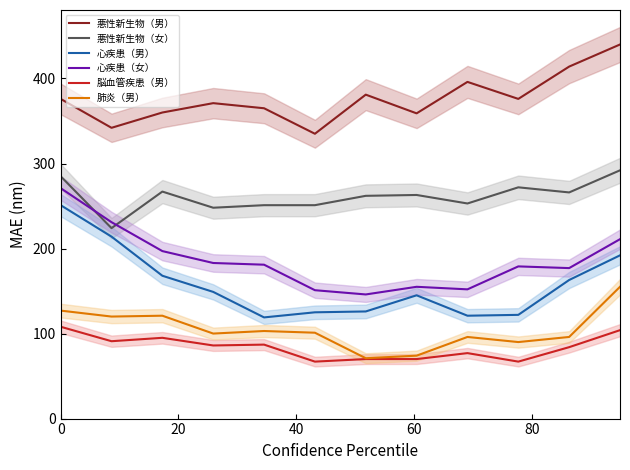

True or false: 心疾患（女） and 心疾患（男） intersect in this chart.

False